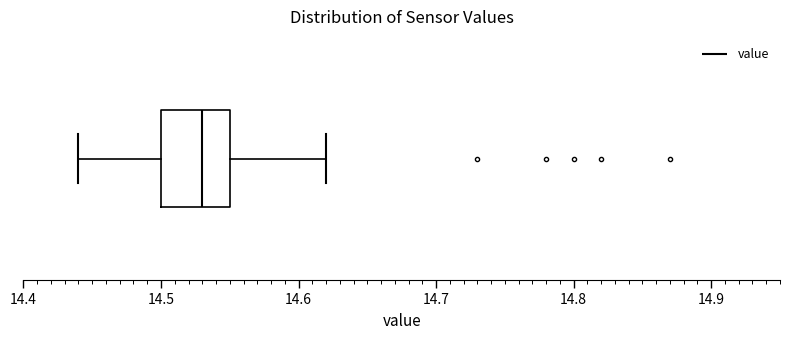

Where does the left whisker of the box end on the x-axis? The values are not printed on the chart, so give them approximately, as read against the axis.

14.44